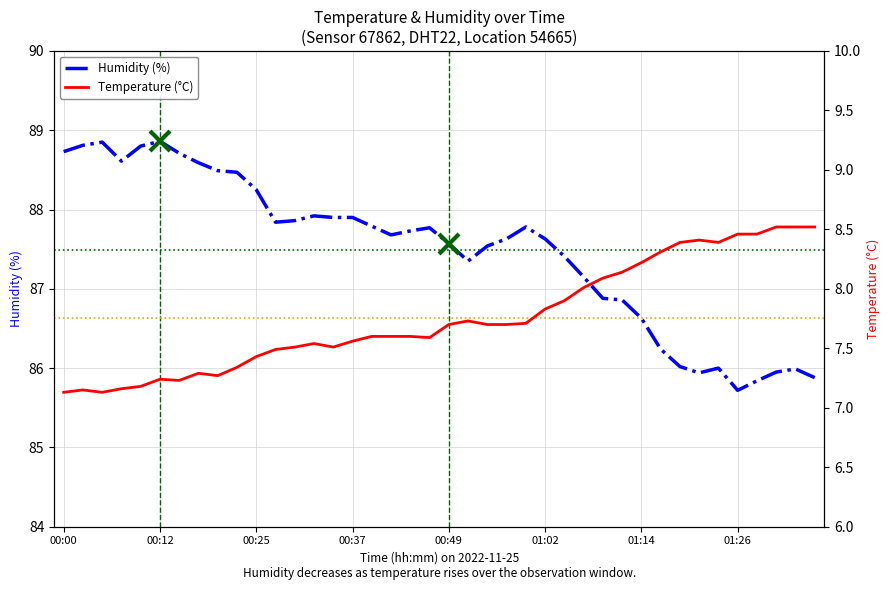

At 12, list the series in order from smallest to largest.

Temperature (°C), Humidity (%)